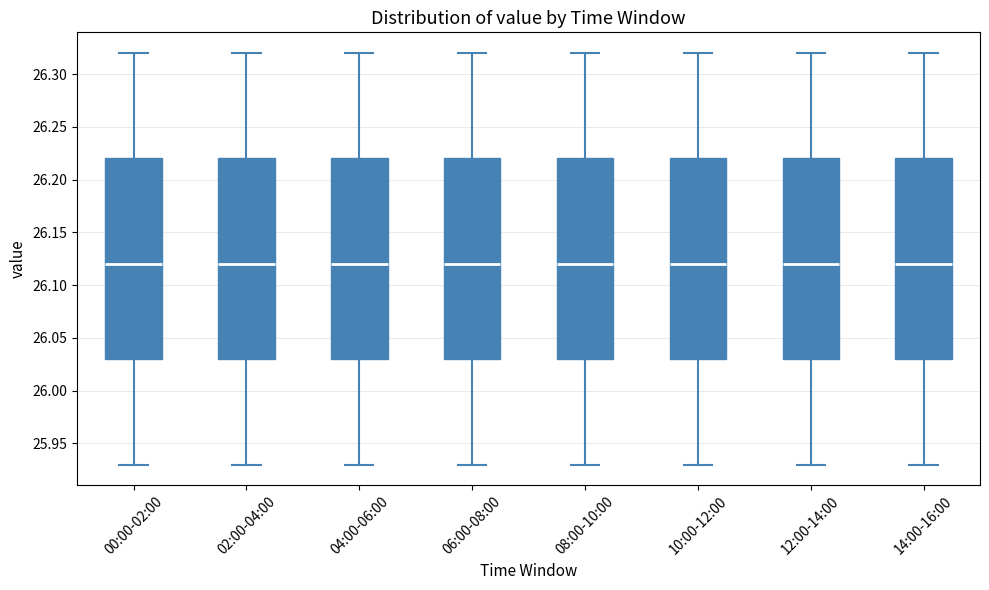

Reading left to right, transcribe this box plot: for each box, give where its median line is, the range the box spans, and where its two whiskers end, as read against the y-axis. The values are not printed on the chart, so give them approximately, as read against the axis.

00:00-02:00: median 26.12, box 26.03 to 26.22, whiskers 25.93 to 26.32
02:00-04:00: median 26.12, box 26.03 to 26.22, whiskers 25.93 to 26.32
04:00-06:00: median 26.12, box 26.03 to 26.22, whiskers 25.93 to 26.32
06:00-08:00: median 26.12, box 26.03 to 26.22, whiskers 25.93 to 26.32
08:00-10:00: median 26.12, box 26.03 to 26.22, whiskers 25.93 to 26.32
10:00-12:00: median 26.12, box 26.03 to 26.22, whiskers 25.93 to 26.32
12:00-14:00: median 26.12, box 26.03 to 26.22, whiskers 25.93 to 26.32
14:00-16:00: median 26.12, box 26.03 to 26.22, whiskers 25.93 to 26.32